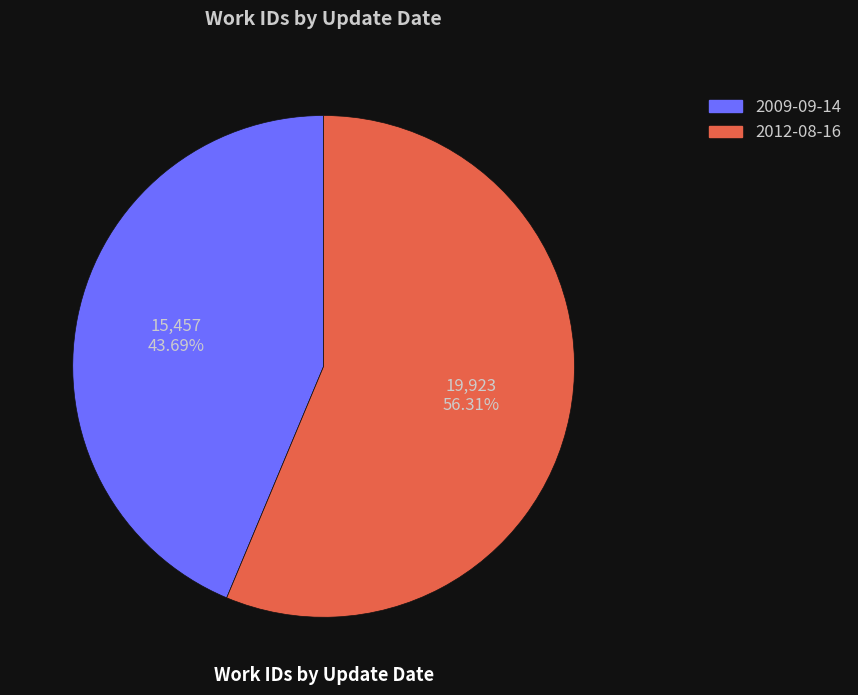

To the nearest percent, what percentage of the pie is 2009-09-14?

44%